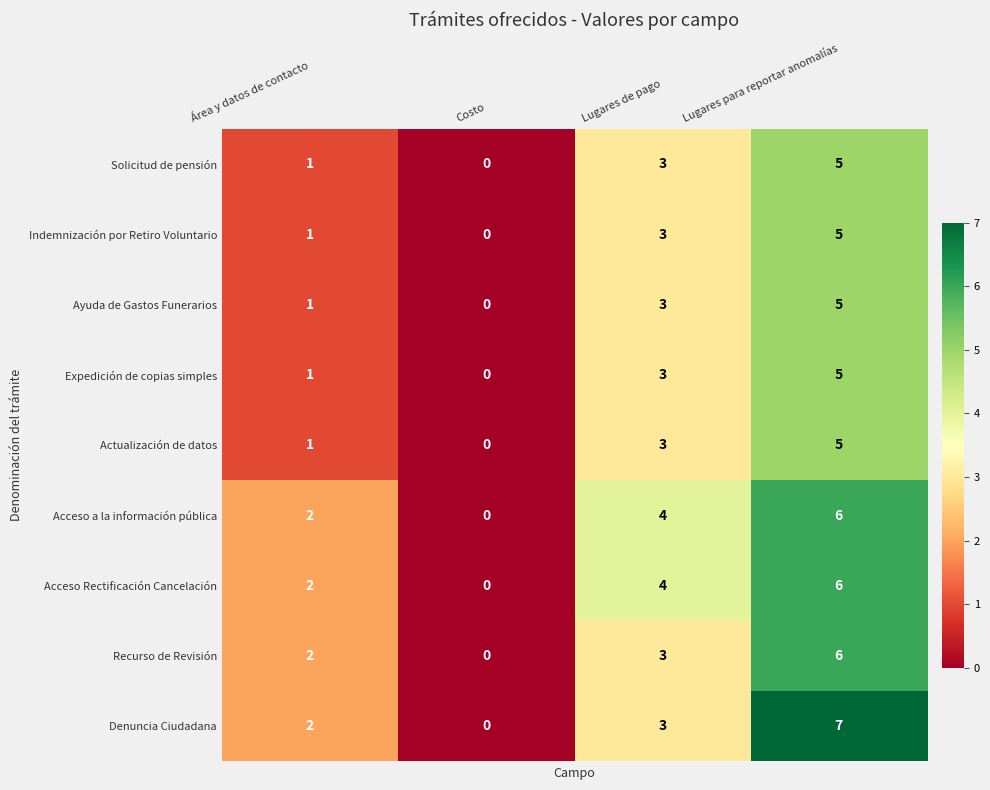

At which label does Expedición de copias simples reach its minimum?

Costo